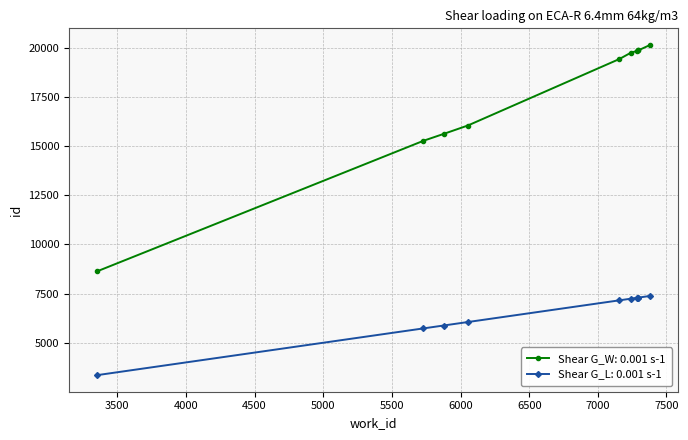

How many lines are shown in the chart?

2